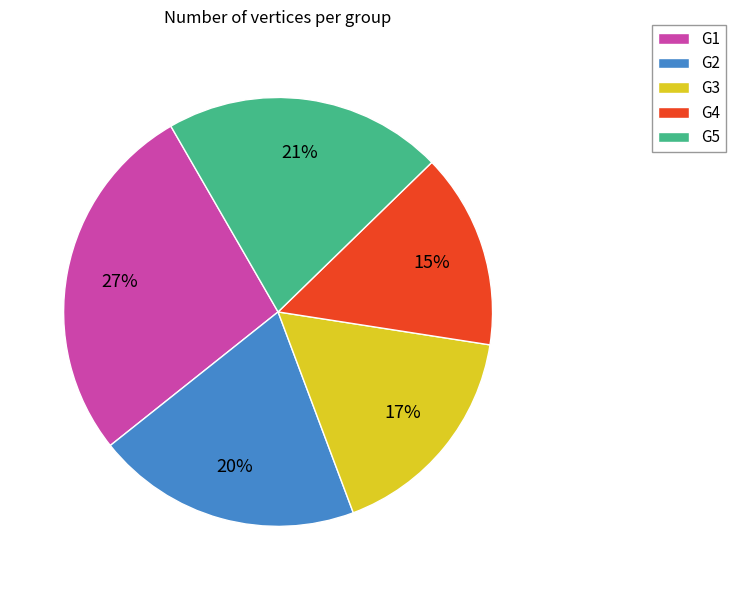

To the nearest percent, what portion does G1 represent?

27%